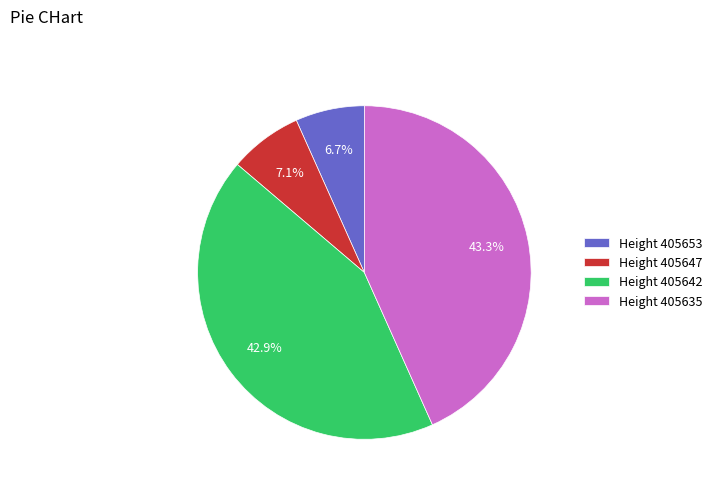

How many slices are in this pie chart?

4